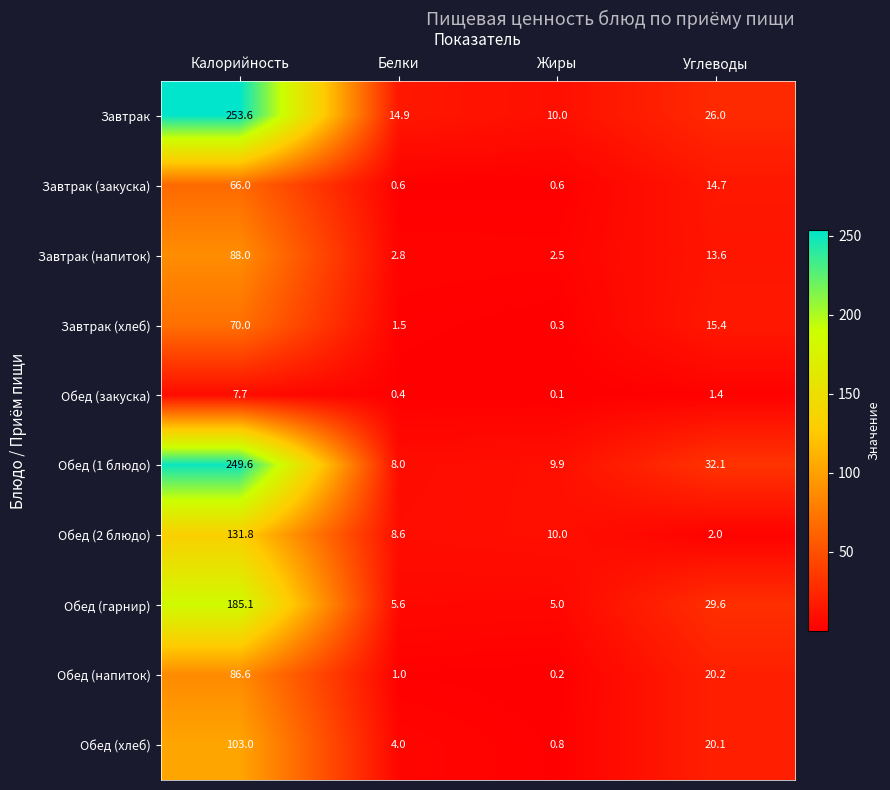

Which category has the lowest value across all series?

Жиры